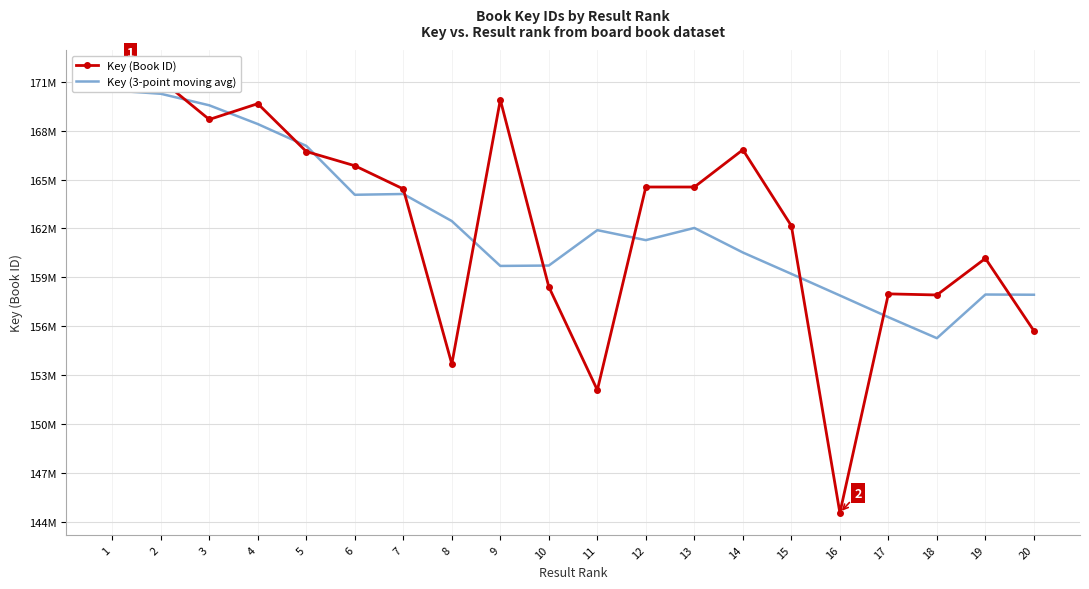

What is the sum of all Key (Book ID) values?

3246494631.0